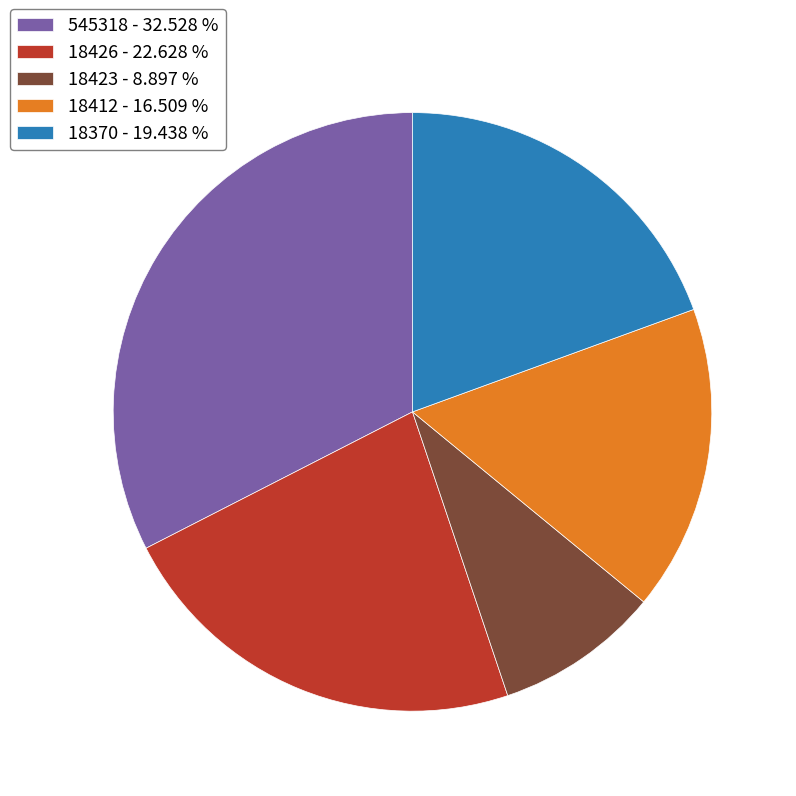

Is the sum of 18370 - 19.438 % and 545318 - 32.528 % greater than half?

Yes